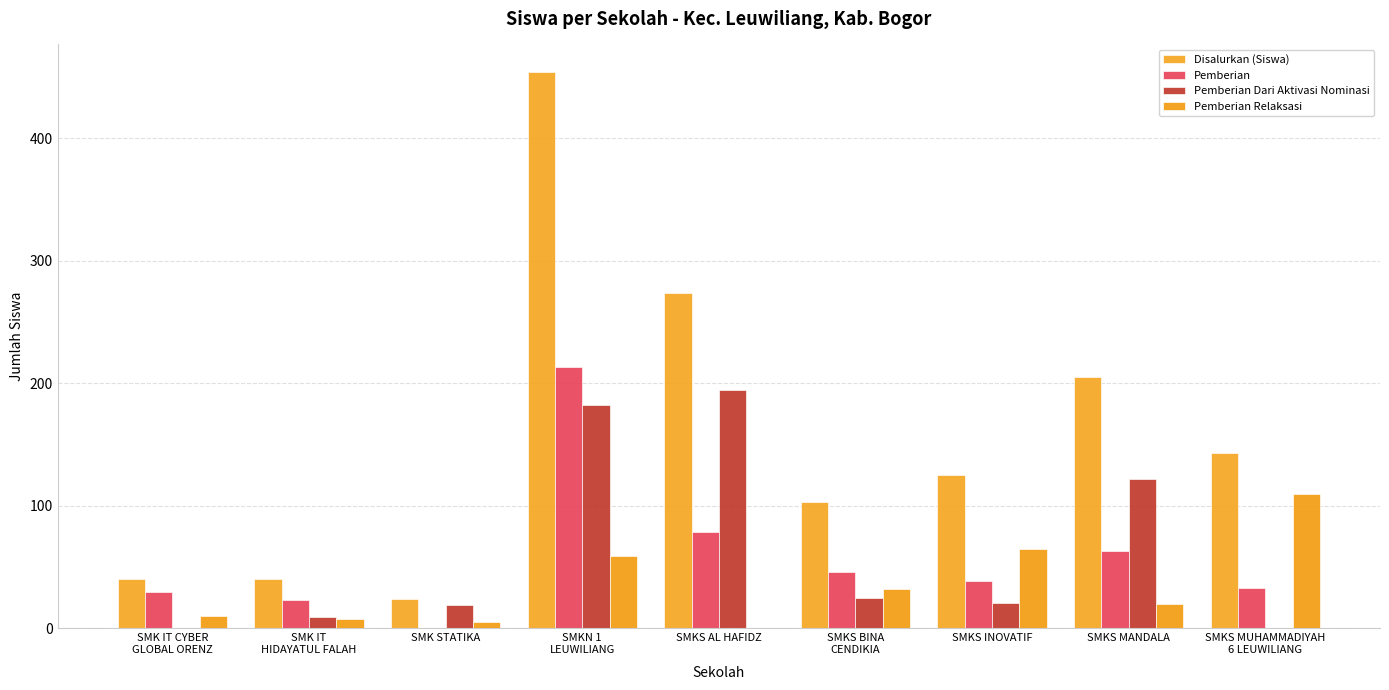

How many distinct data groups are displayed?

4